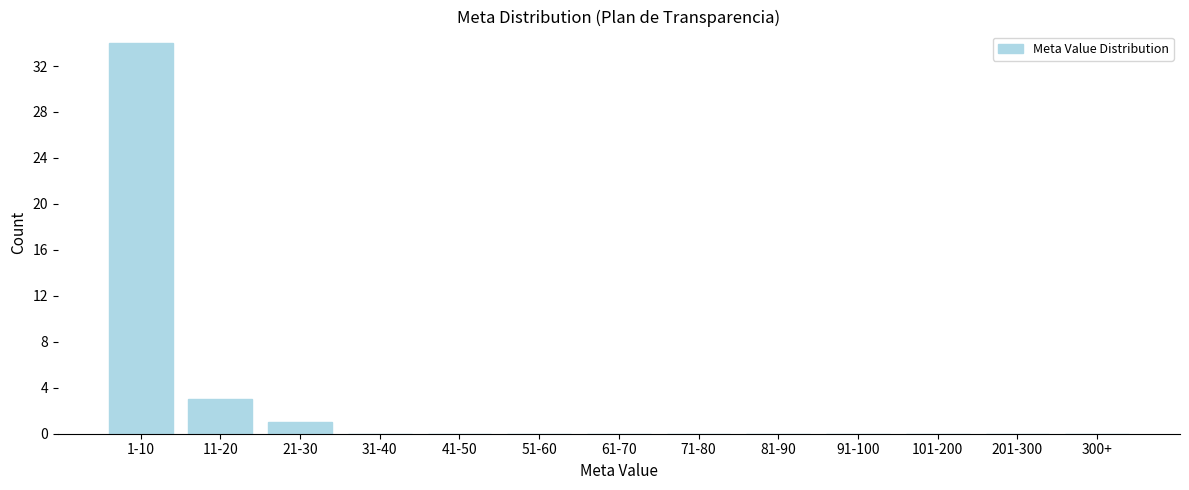

Reading right to left, transcribe all the data shown in this chart.

300+=0	201-300=0	101-200=0	91-100=0	81-90=0	71-80=0	61-70=0	51-60=0	41-50=0	31-40=0	21-30=1	11-20=3	1-10=34